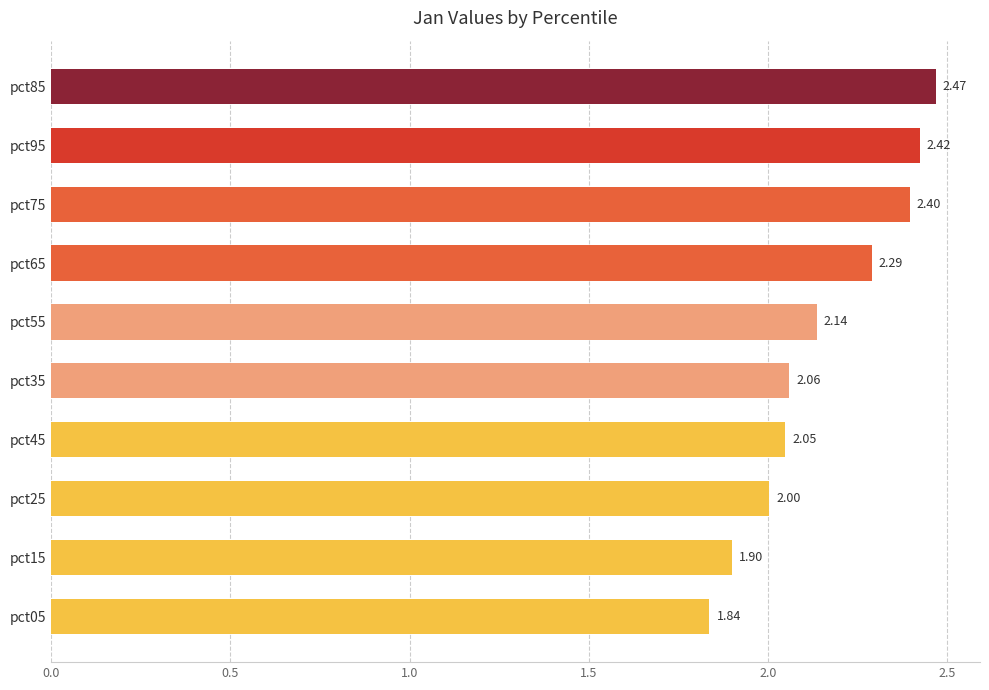

What is the ratio of the value at pct55 to the value at pct85?

0.9